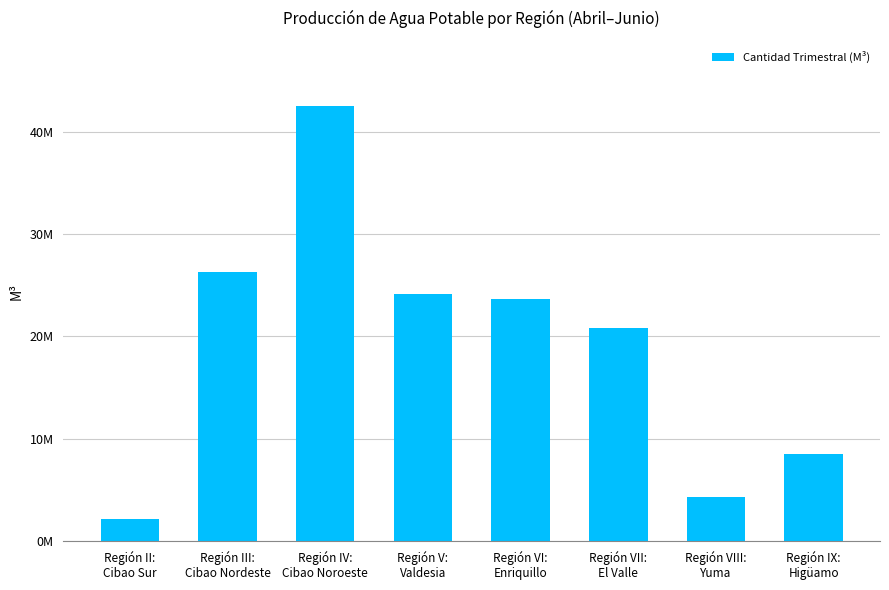

Reading left to right, extract all data points from this chart.

2147505.5	26270584.8	42494172.2	24183974.2	23702001.0	20796423.4	4292061.7	8495300.0